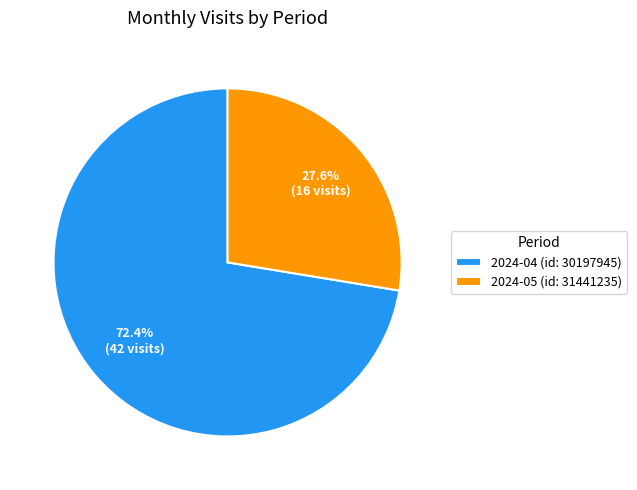

To the nearest percent, what is the difference between the largest and smallest slice percentages?

45%